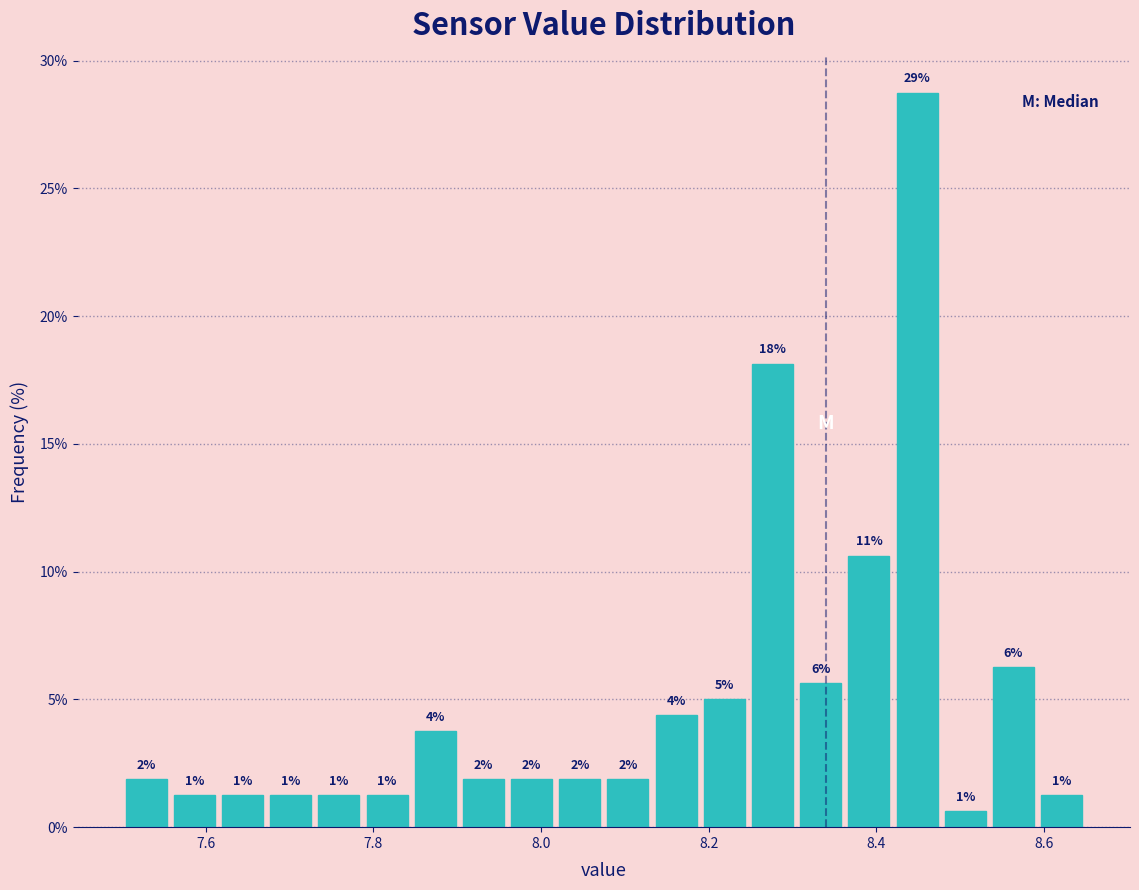

Around what value on the x-axis is the tallest bar? Give the approximate position of its centre, as read against the axis.

8.44